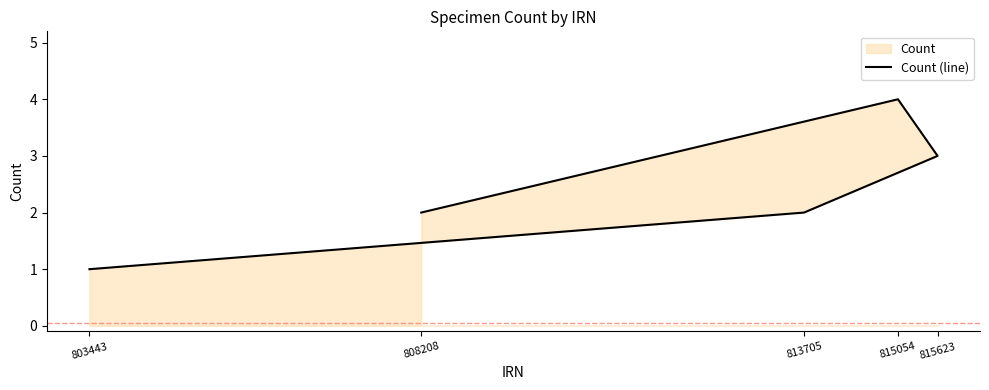

What is the value of the 3rd point from the left?

3